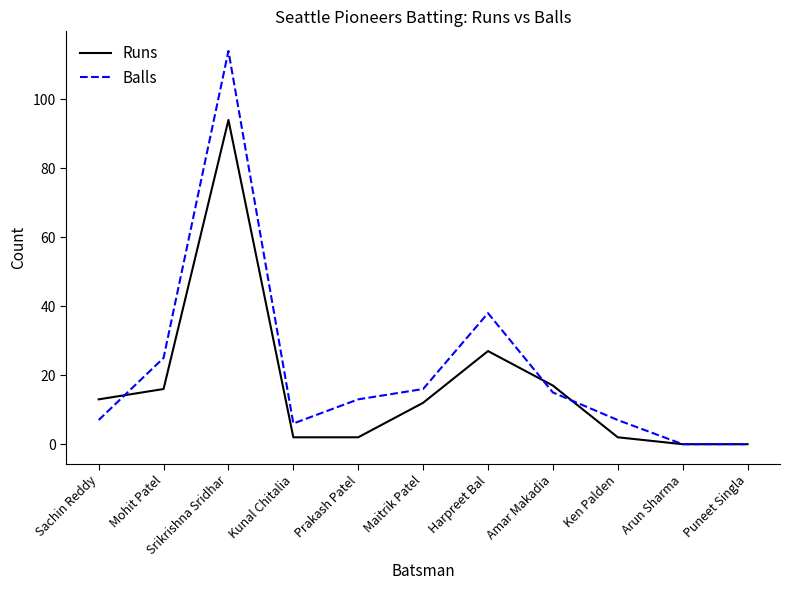

What position from the right is Mohit Patel?

10